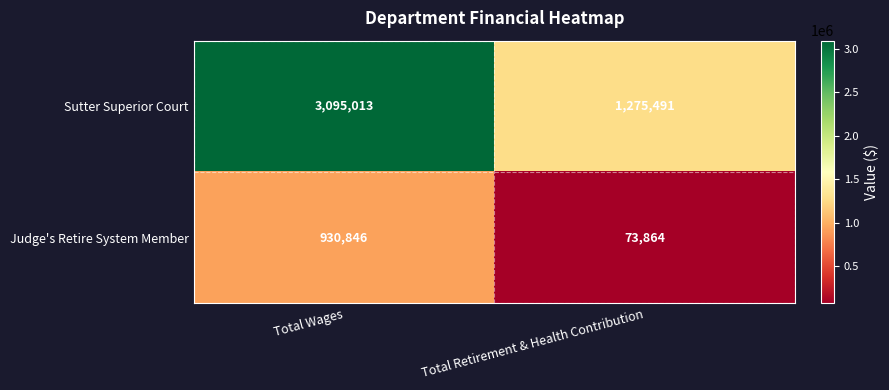

What is the spread (max minus min) of values at Total Wages?

2164167